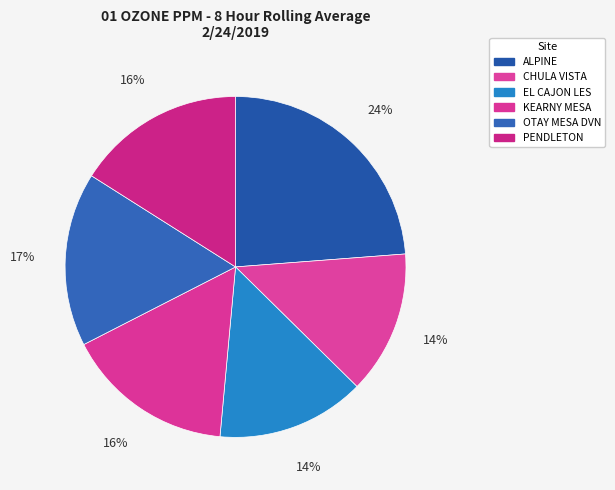

Rank the categories by value from highest to lowest.

ALPINE, OTAY MESA DVN, KEARNY MESA, PENDLETON, EL CAJON LES, CHULA VISTA